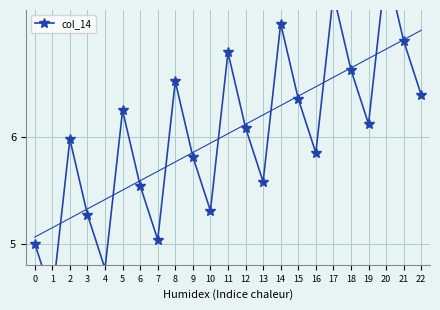

Reading left to right, what are all the values shown in this chart?

5.0	4.5	6.0	5.3	4.8	6.3	5.5	5.0	6.5	5.8	5.3	6.8	6.1	5.6	7.1	6.4	5.9	7.3	6.6	6.1	7.6	6.9	6.4